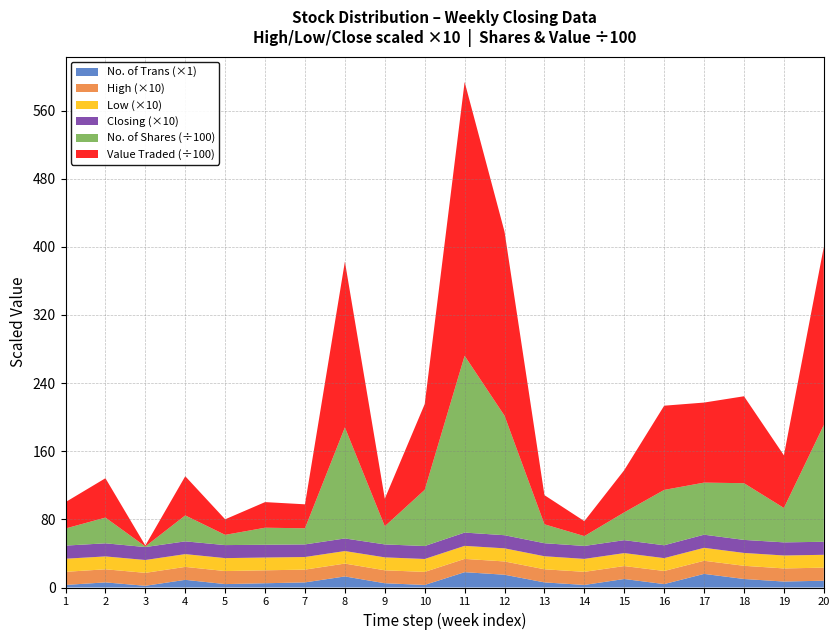

Reading left to right, extract all data points from this chart.

High: 1.5	1.5	1.5	1.5	1.5	1.5	1.5	1.5	1.5	1.5	1.6	1.6	1.5	1.5	1.5	1.5	1.5	1.6	1.5	1.5
Low: 1.5	1.5	1.5	1.5	1.5	1.5	1.5	1.5	1.5	1.5	1.5	1.5	1.5	1.5	1.5	1.5	1.5	1.5	1.5	1.5
Closing: 1.5	1.5	1.5	1.5	1.5	1.5	1.5	1.5	1.5	1.5	1.6	1.5	1.5	1.5	1.5	1.5	1.5	1.5	1.5	1.5
No. of Trans: 3.0	6.0	2.0	9.0	4.0	5.0	6.0	13.0	5.0	3.0	18.0	15.0	6.0	3.0	10.0	4.0	16.0	10.0	7.0	8.0
No. of Shares: 2011.0	3019.0	72.0	3044.0	1201.0	2000.0	1895.0	13040.0	2131.0	6601.0	20761.0	14031.0	2223.0	1155.0	3264.0	6500.0	6118.0	6659.0	4041.0	13710.0
Value Traded: 3097.0	4623.0	109.0	4603.0	1828.0	3009.0	2814.0	19472.0	3239.0	10068.0	32154.0	21610.0	3423.0	1757.0	4961.0	9890.0	9399.0	10209.0	6184.0	20922.0